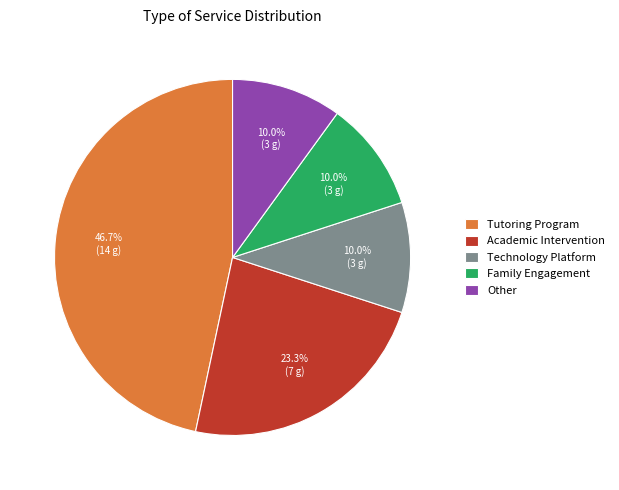

To the nearest percent, what is the combined percentage of Family Engagement and Technology Platform?

20%